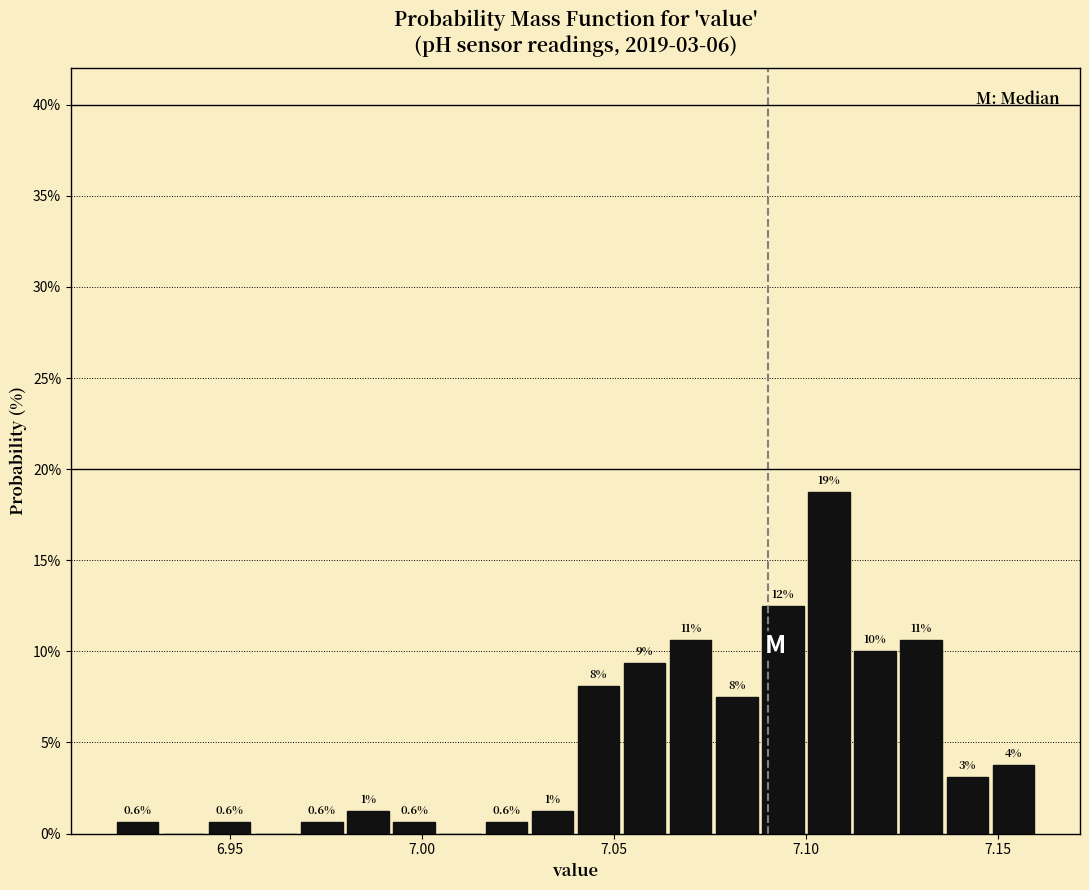

Read against the x-axis, roughly where is the centre of the tallest bar?

7.105